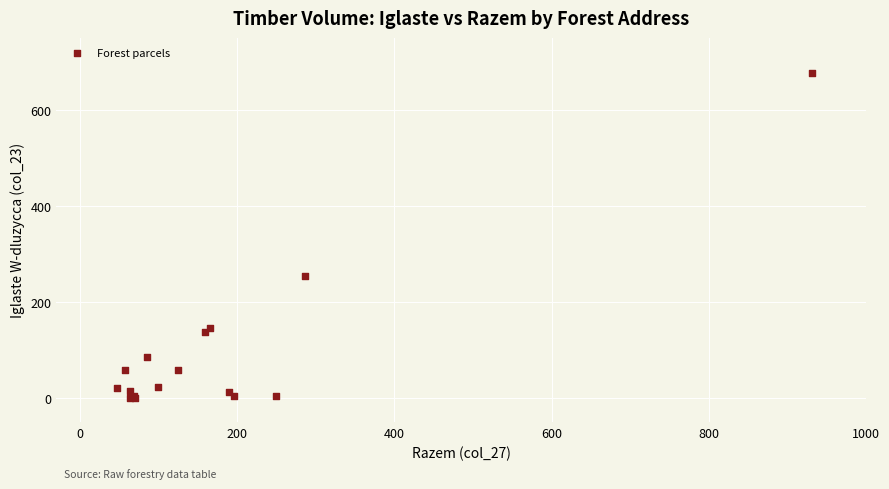

What Y value in the scatter plot is closest to 338?

255